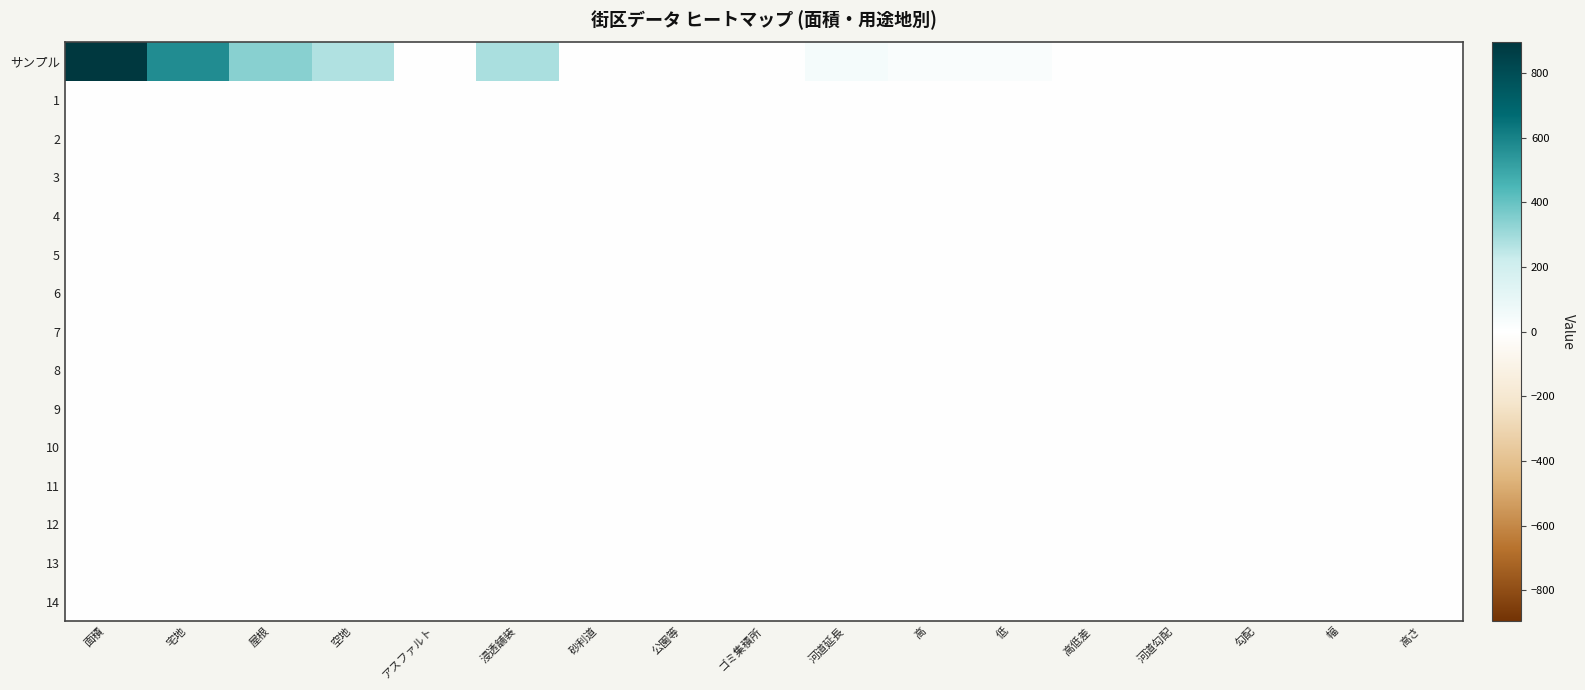

At how many categories does at least one series exceed 524?

2